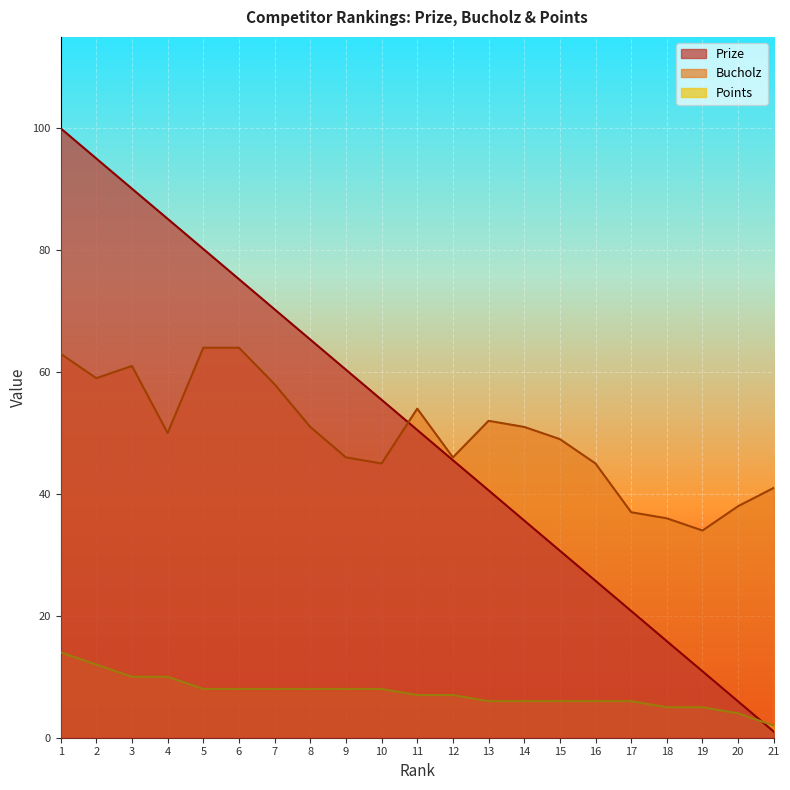

At 2, list the series in order from smallest to largest.

Points, Bucholz, Prize